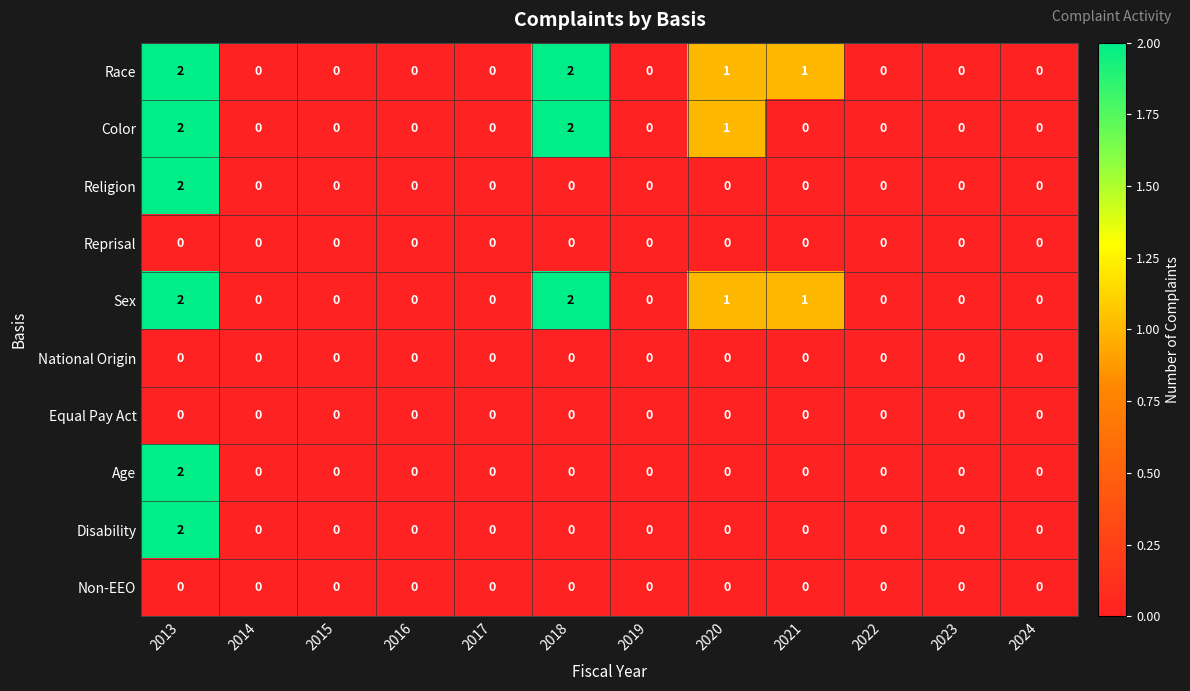

Count the Sex values in the range 0 to 1.

10